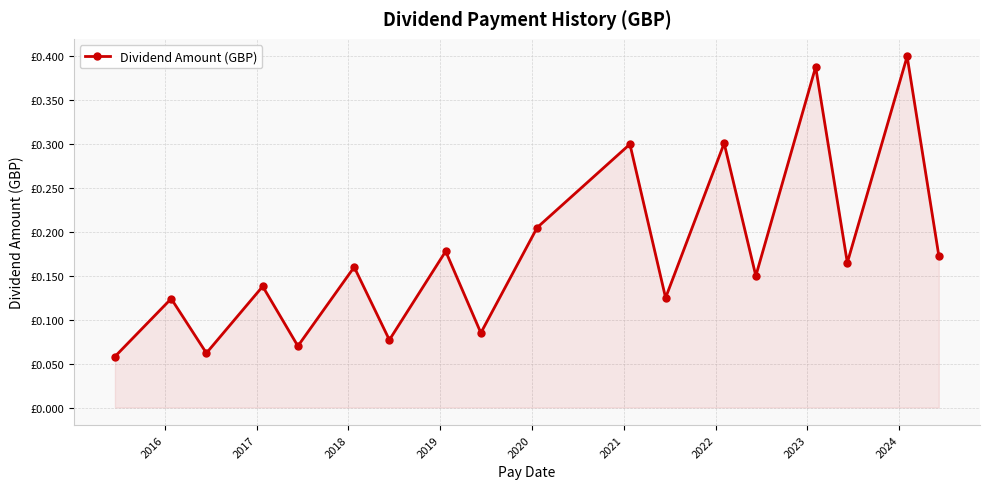

Is this an area chart (filled region under the line)?

Yes